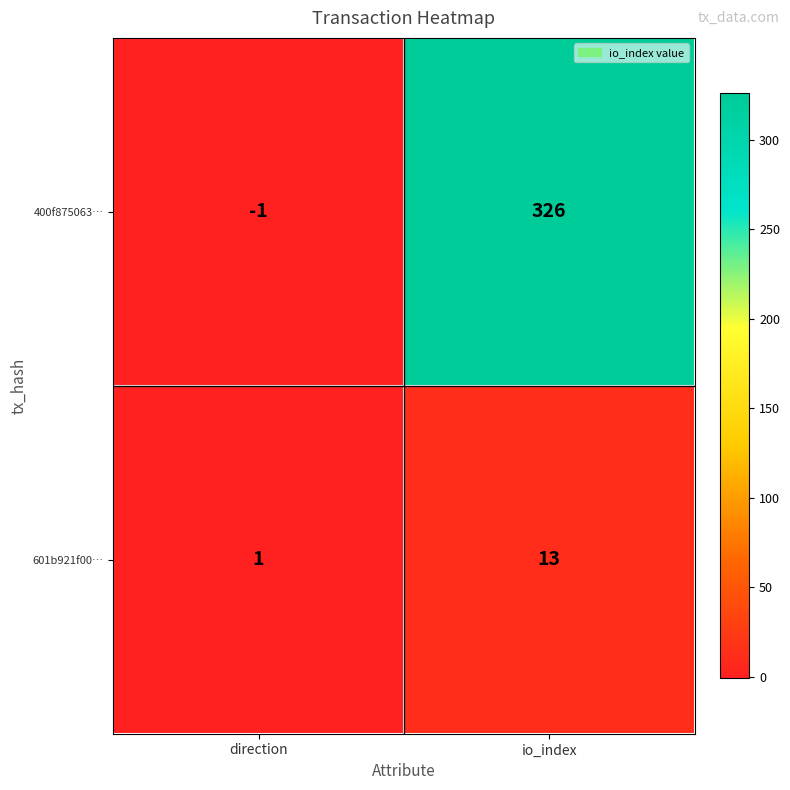

Reading right to left, extract all data points from this chart.

400f875063…: 326	-1
601b921f00…: 13	1